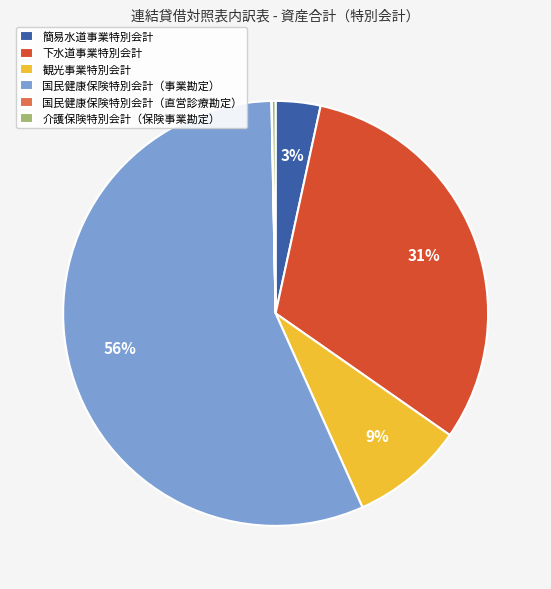

Between 国民健康保険特別会計（事業勘定） and 下水道事業特別会計, which is larger?

国民健康保険特別会計（事業勘定）